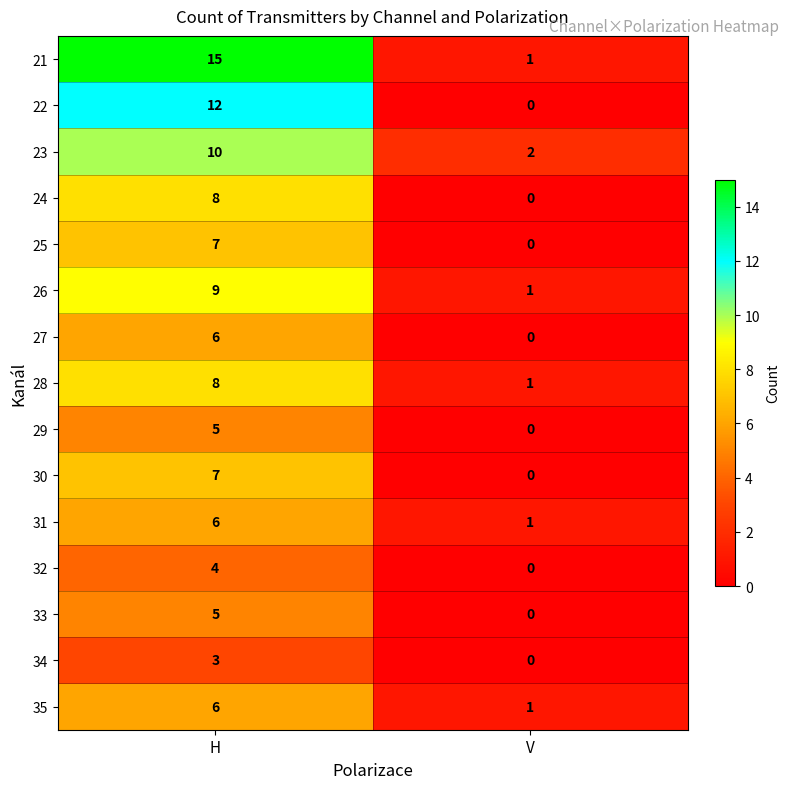

Which label corresponds to the largest value in the chart?

H